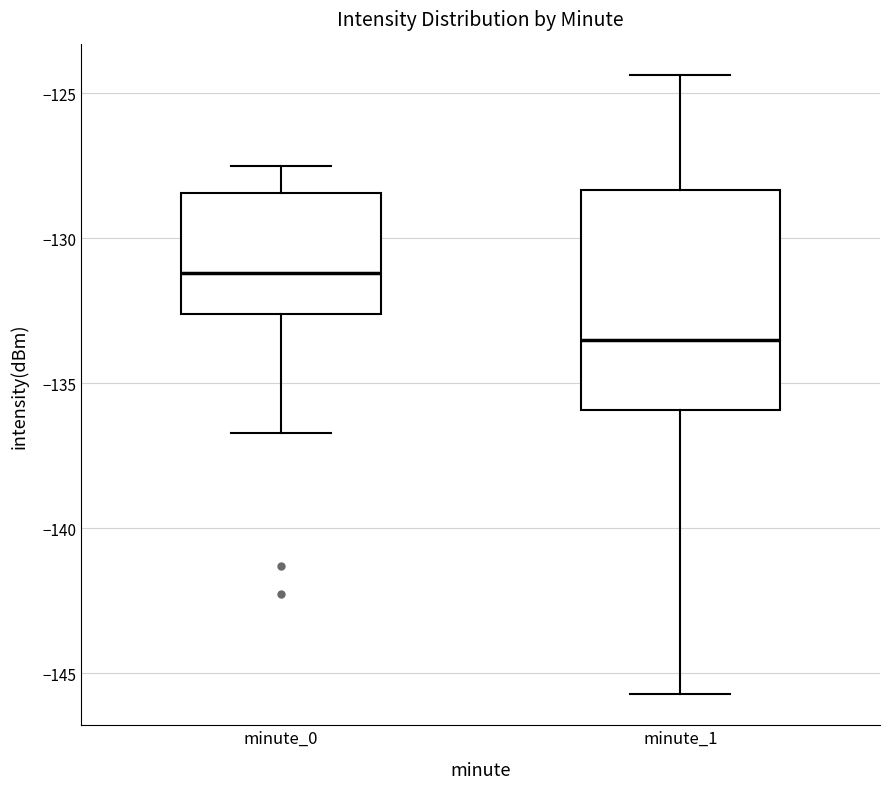

Reading left to right, read every box against the y-axis: the position of its median line, the range the box covers, and the ends of its whiskers. The values are not printed on the chart, so give them approximately, as read against the axis.

minute_0: median -131.0, box -132.5 to -128.5, whiskers -136.5 to -127.5
minute_1: median -133.5, box -136.0 to -128.5, whiskers -145.5 to -124.5